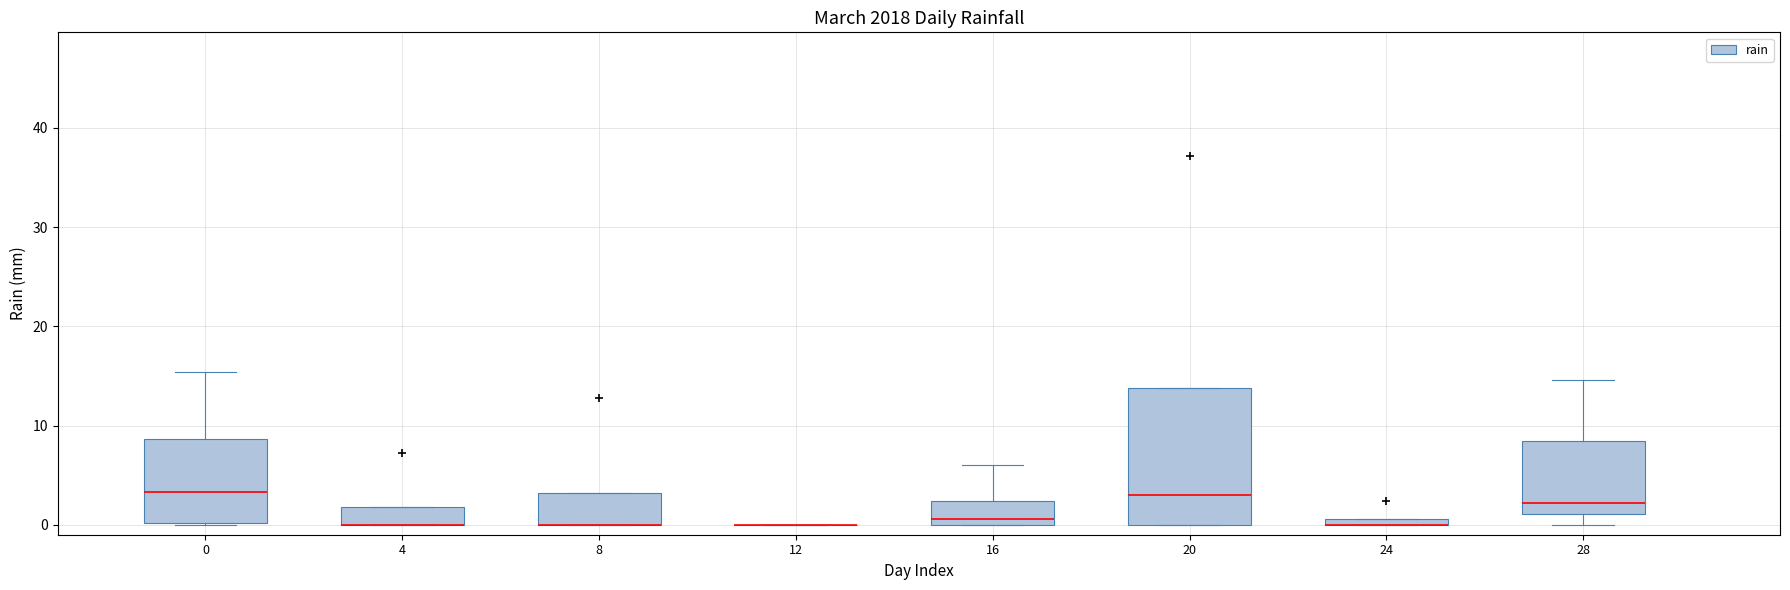

Comparing the boxes themselves (not the whiskers), which one is the tallest?

20